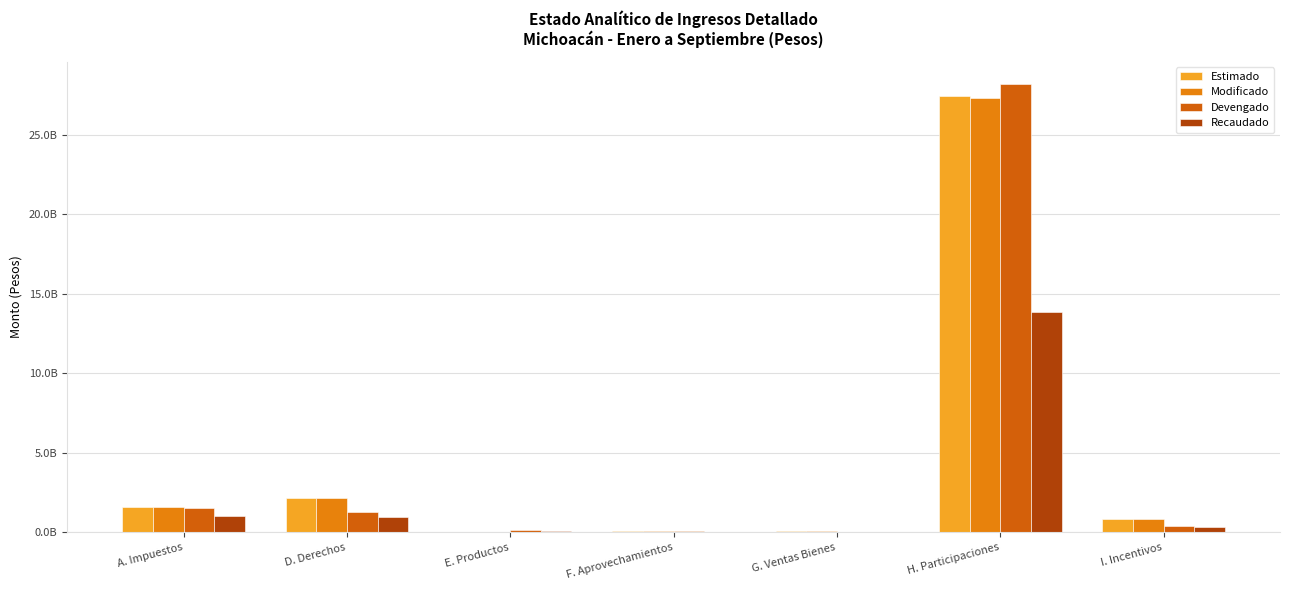

What is the label of the 7th bar from the right?

A. Impuestos